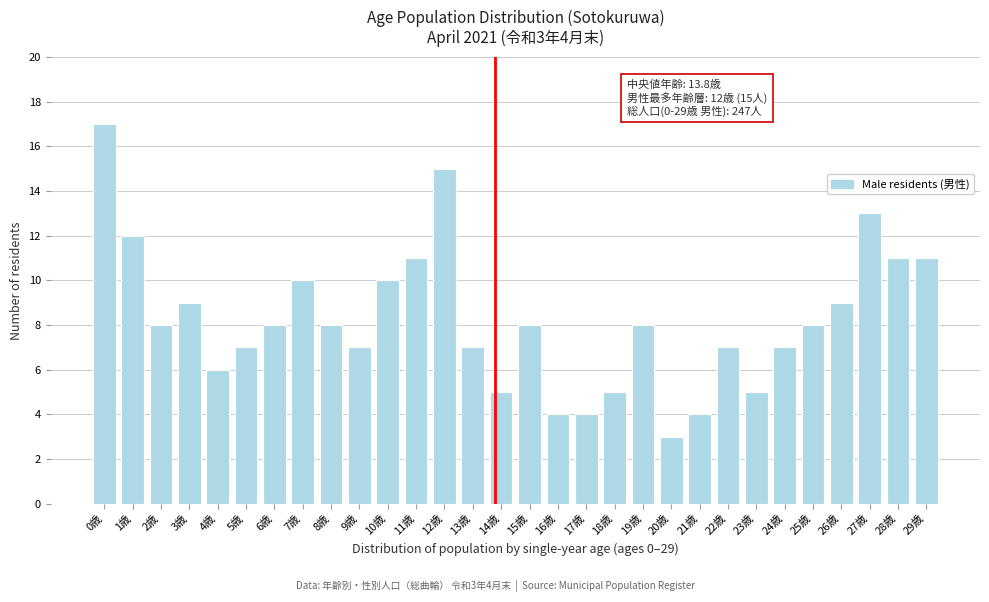

Reading left to right, list all the values displayed in this chart.

17	12	8	9	6	7	8	10	8	7	10	11	15	7	5	8	4	4	5	8	3	4	7	5	7	8	9	13	11	11